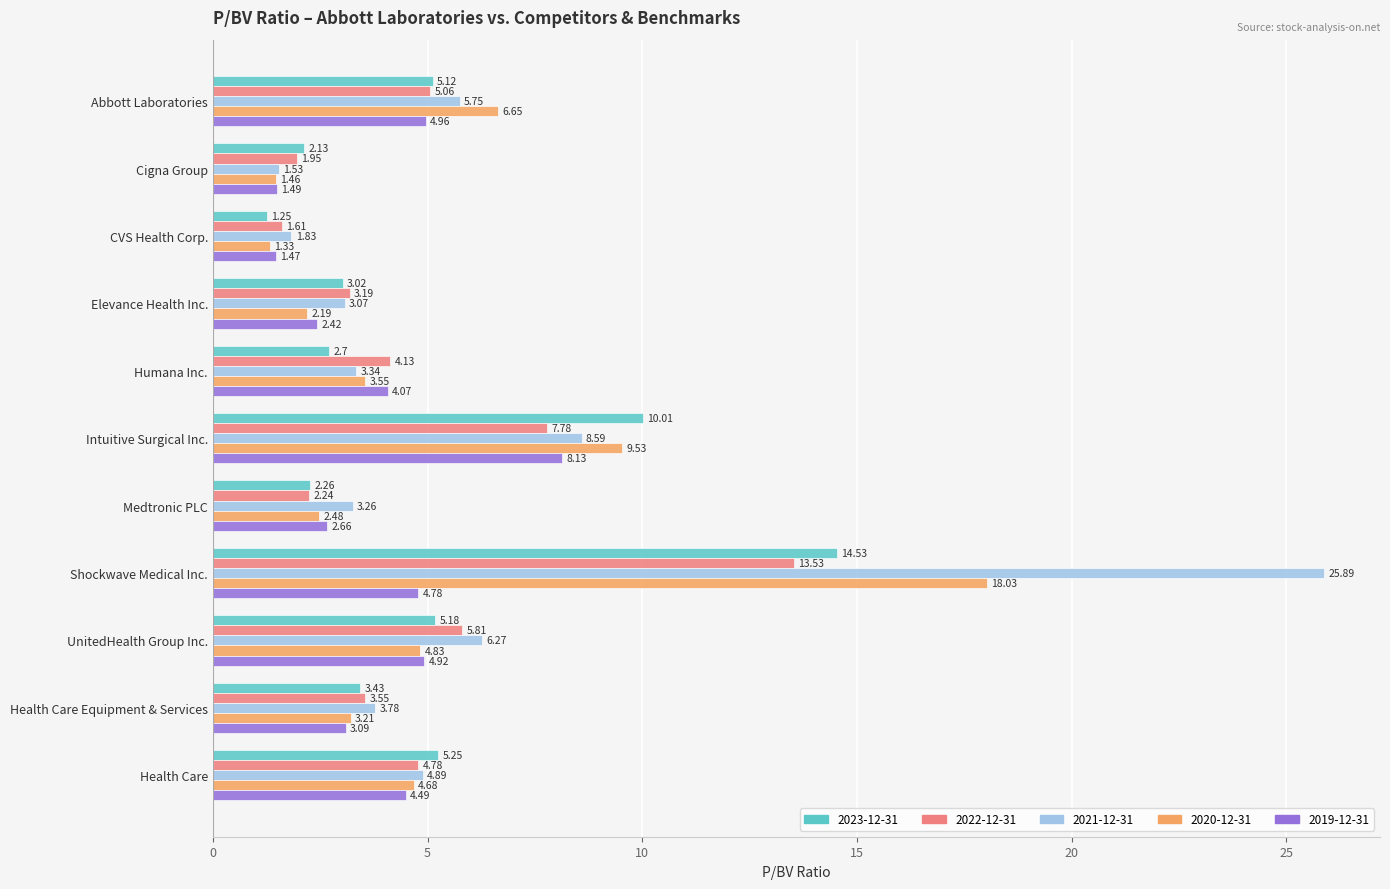

At which category is the sum across all series the highest?

Shockwave Medical Inc.